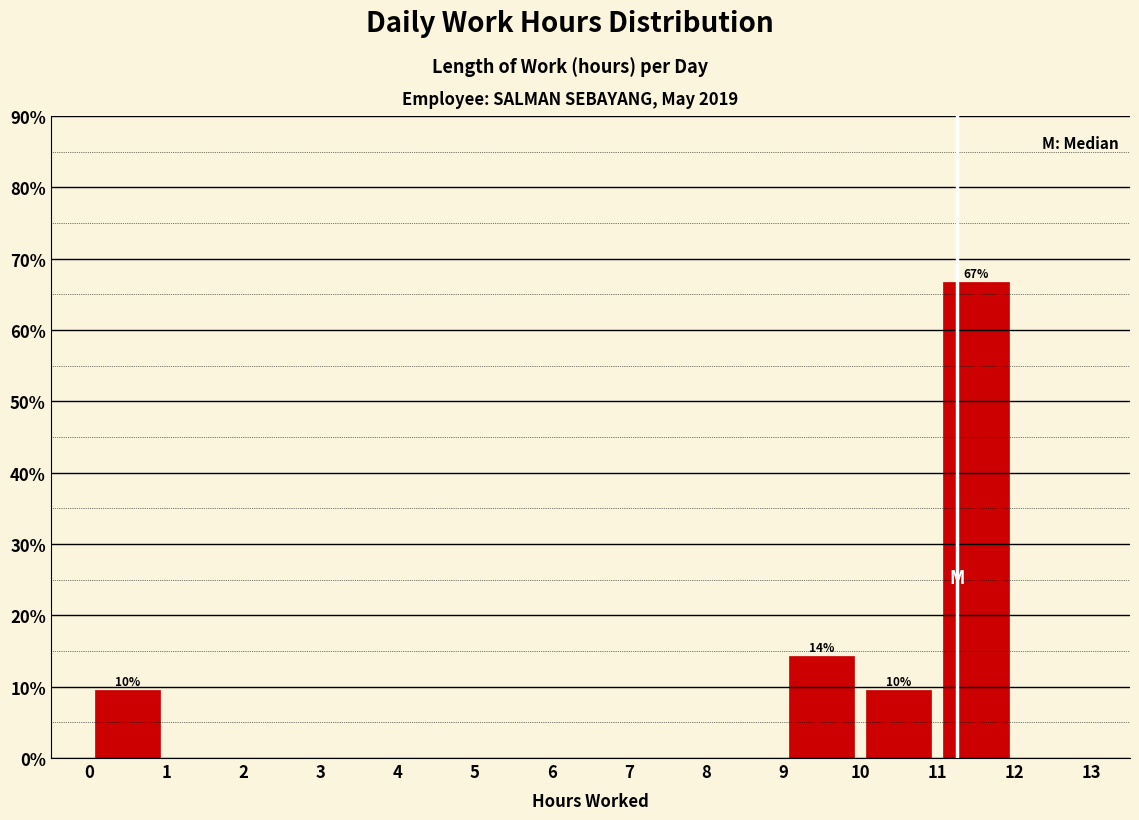

Which range on the x-axis has the tallest bar?

11 to 12